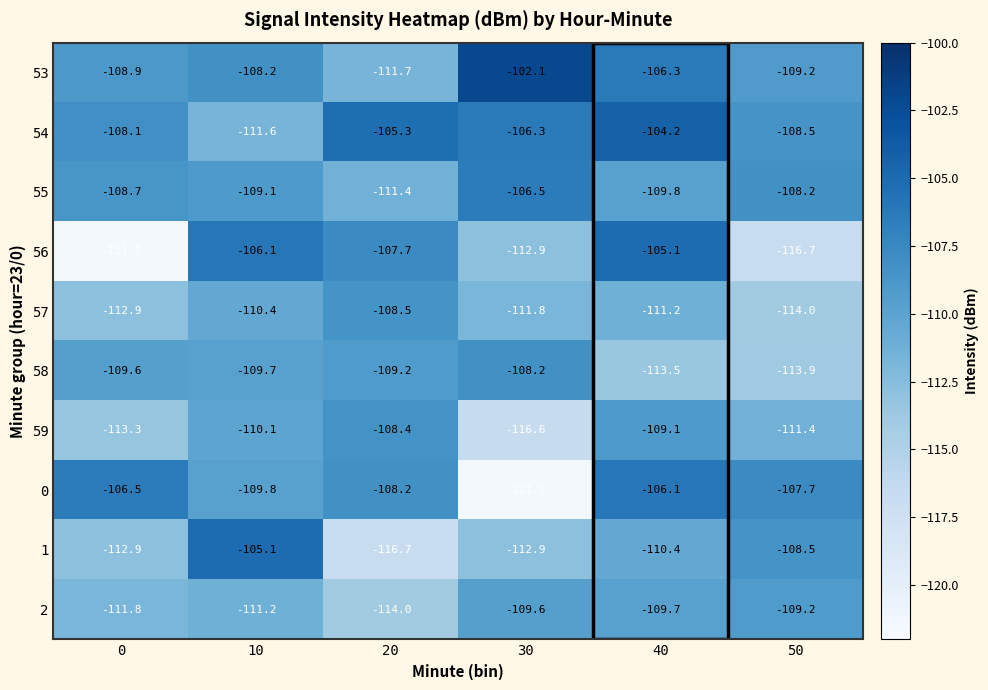

At 20, list the series in order from smallest to largest.

1, 2, 53, 55, 58, 57, 59, 0, 56, 54